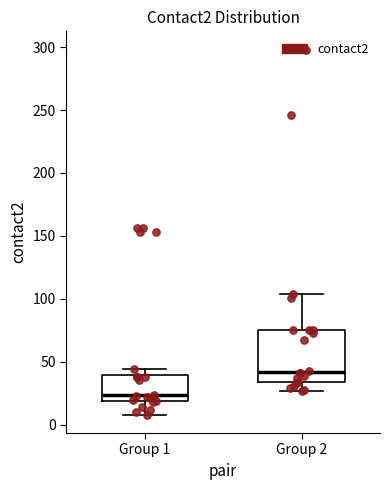

Reading left to right, transcribe this box plot: for each box, give where its median line is, the range the box spans, and where its two whiskers end, as read against the y-axis. The values are not printed on the chart, so give them approximately, as read against the axis.

Group 1: median 25, box 20 to 40, whiskers 10 to 45
Group 2: median 40, box 35 to 75, whiskers 25 to 105